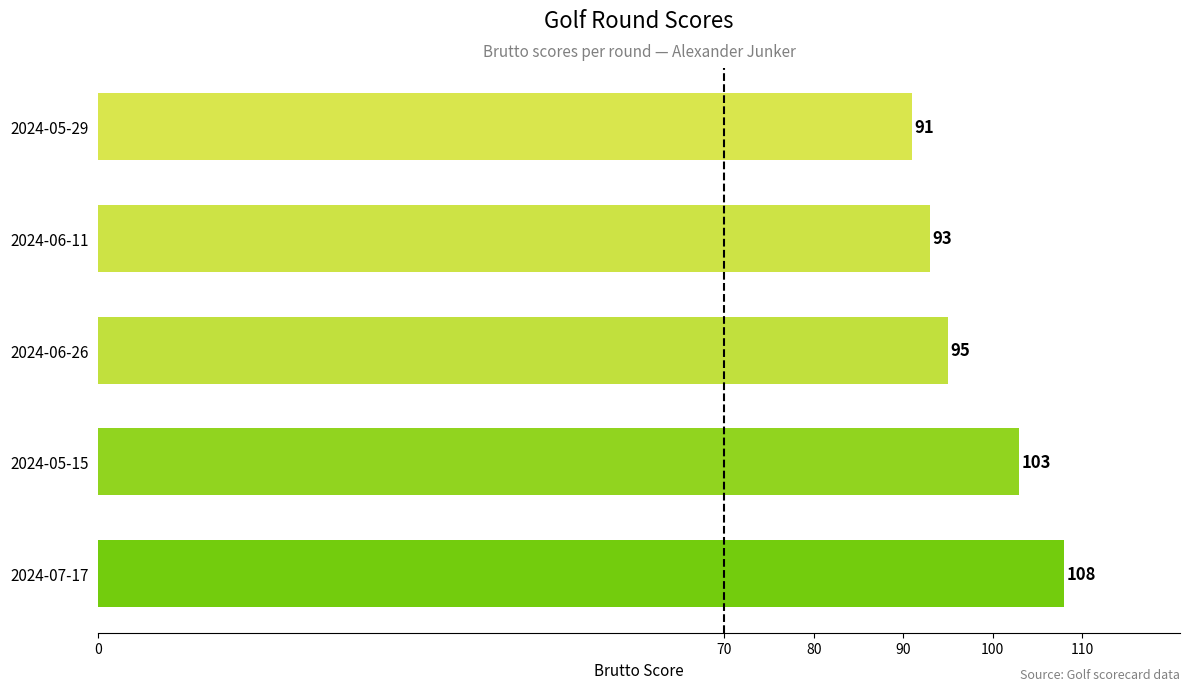

How many values are below 95?

2